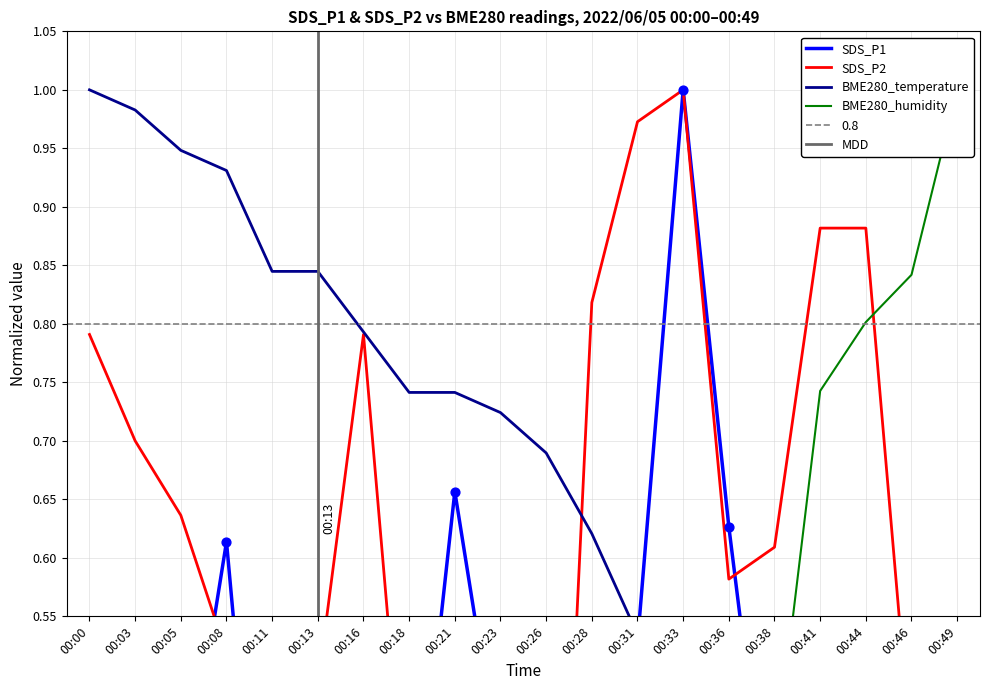

What is the total value across all series at 00:08?

2.1